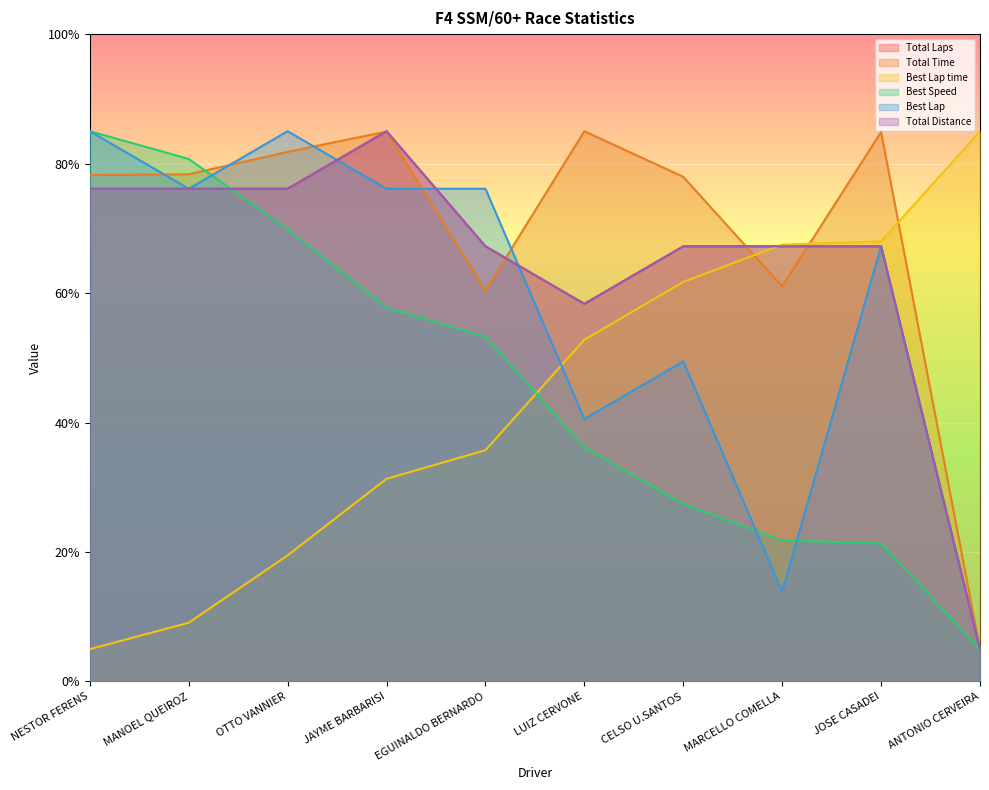

What is the sum of all Total Laps values?

645.6